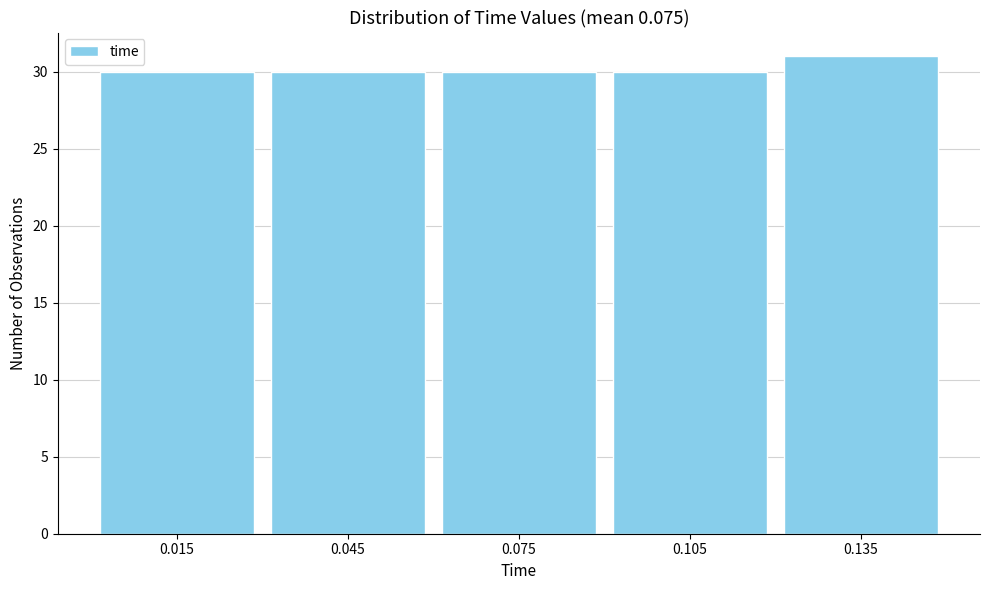

How tall is the bar that spans 0.06 to 0.09 on the x-axis? The values are not printed on the chart, so give them approximately, as read against the axis.

30